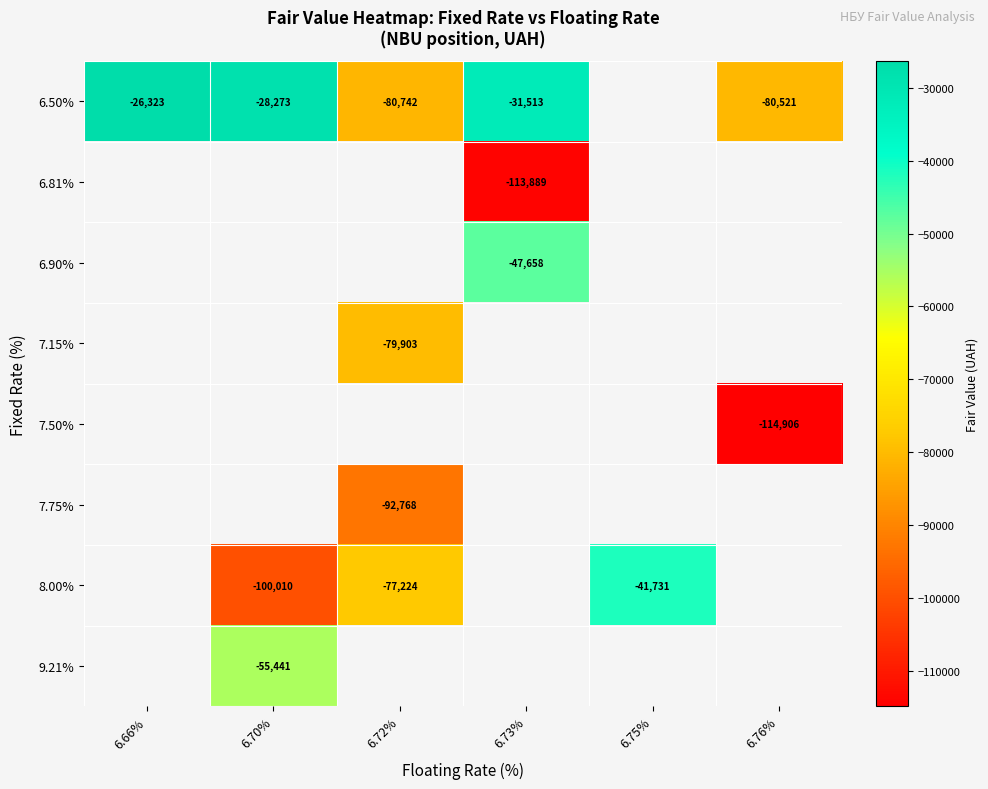

What is the difference between the highest and lowest values at 6.76%?

34385.0